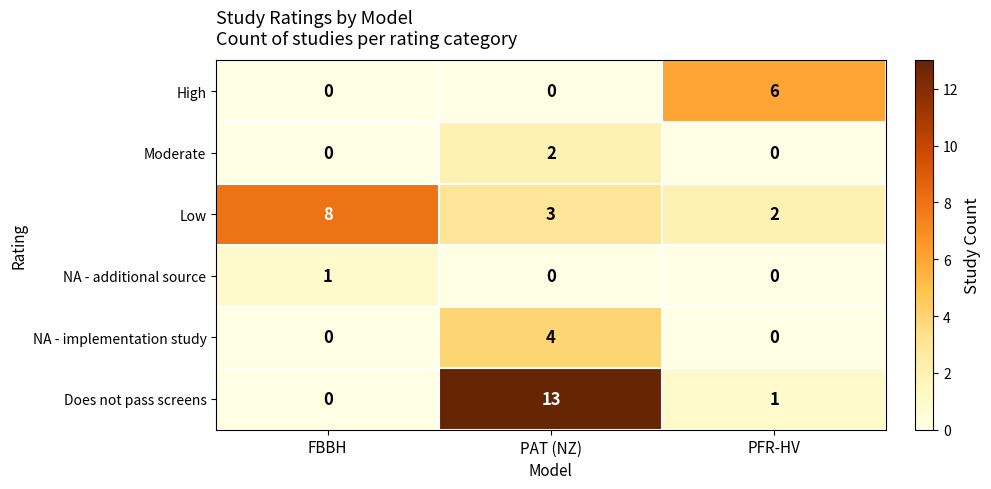

What is the spread (max minus min) of values at PFR-HV?

6